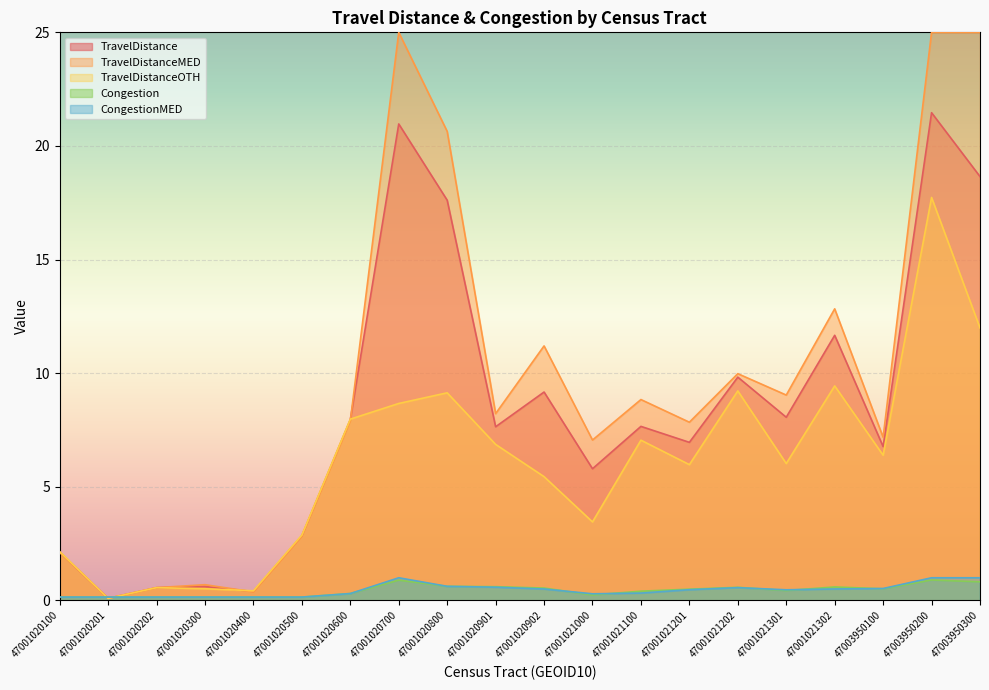

At which category does the chart reach its peak across all series?

47001020700